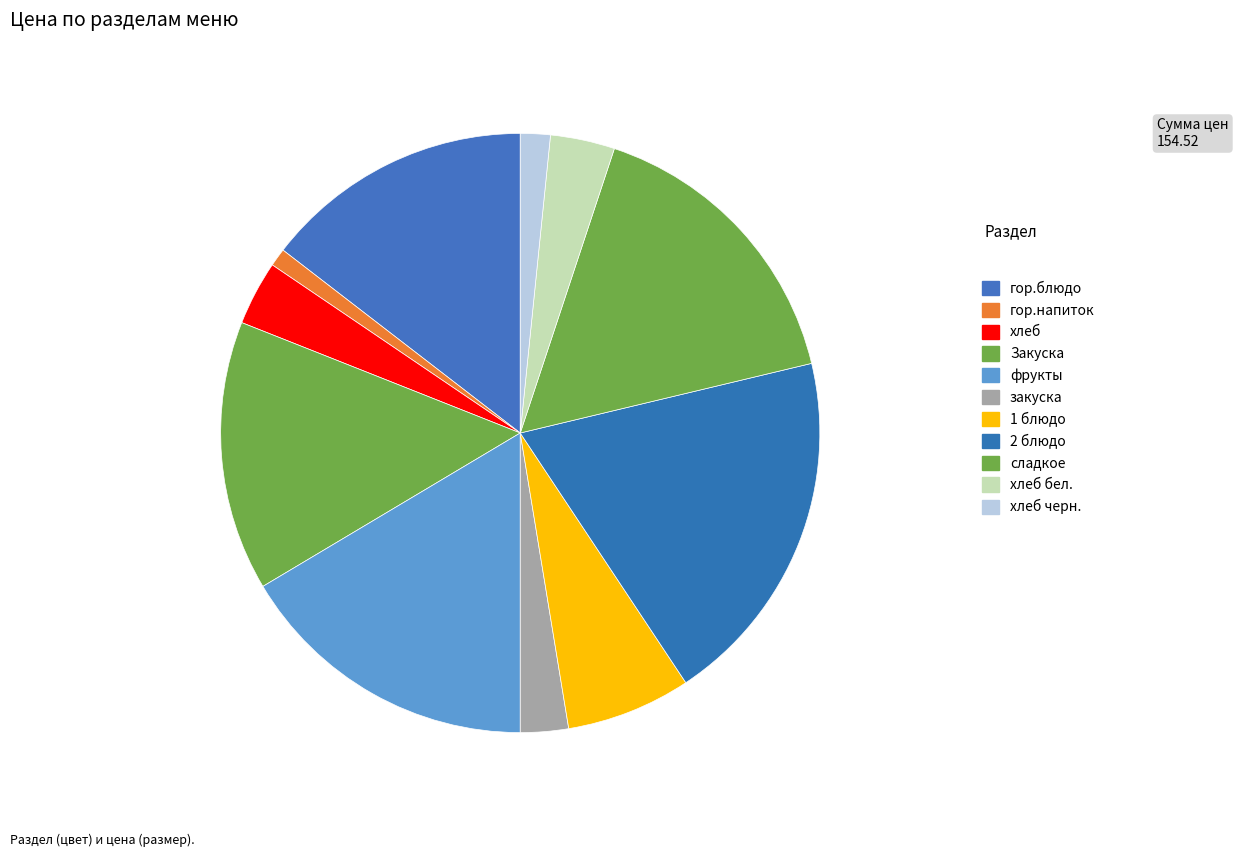

What is the largest slice in the pie chart?

2 блюдо